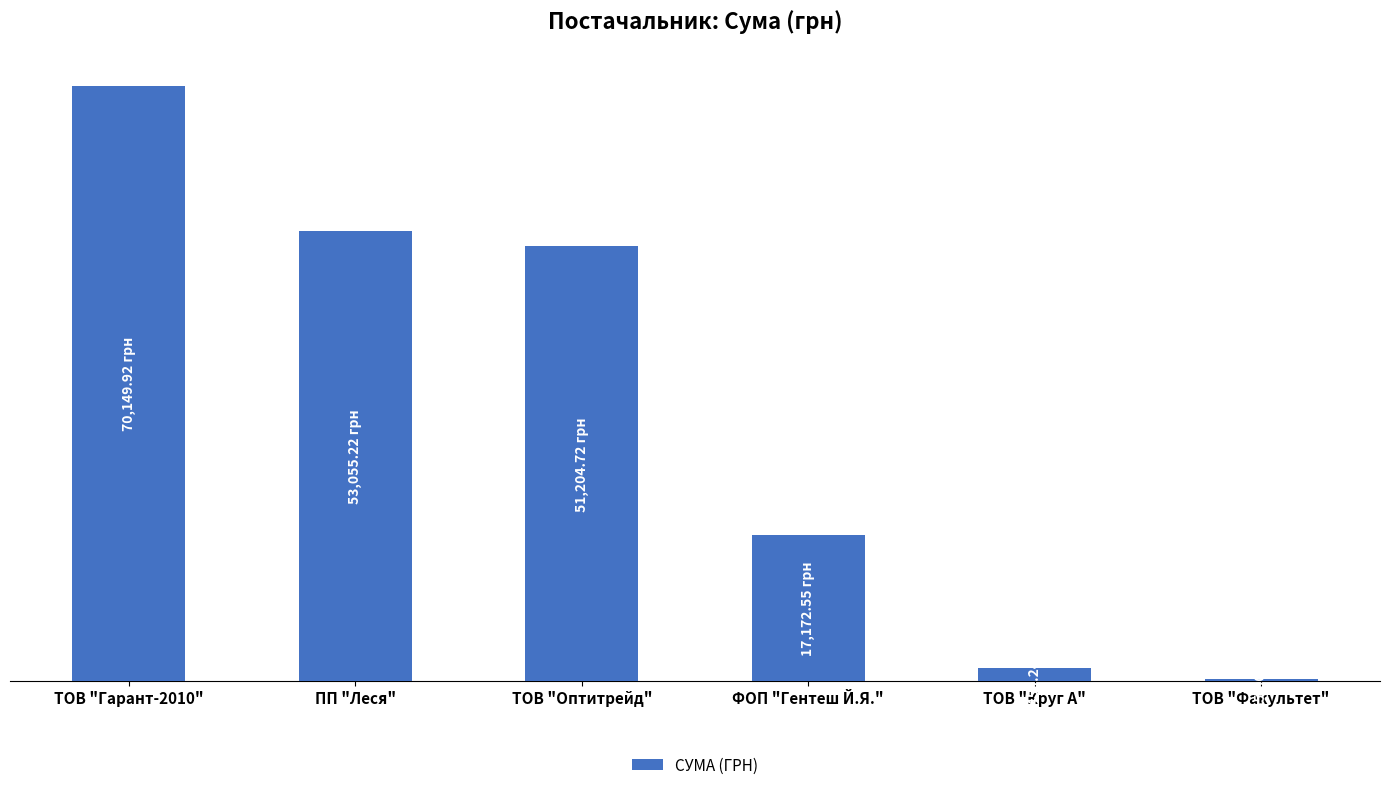

Which has a higher value, ТОВ "Круг А" or ФОП "Гентеш Й.Я."?

ФОП "Гентеш Й.Я."